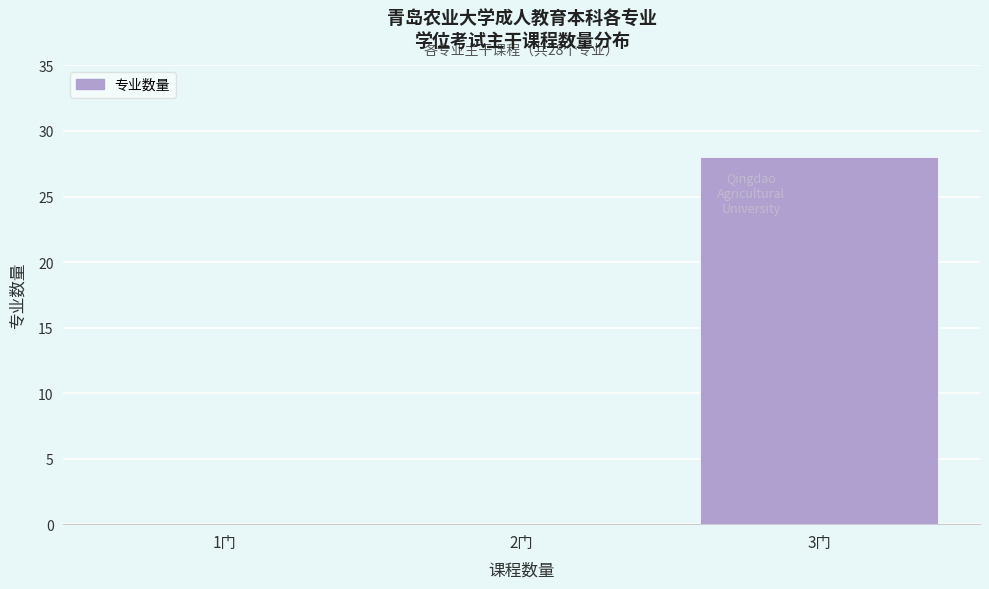

Reading left to right, list all the values displayed in this chart.

1门=0	2门=0	3门=28